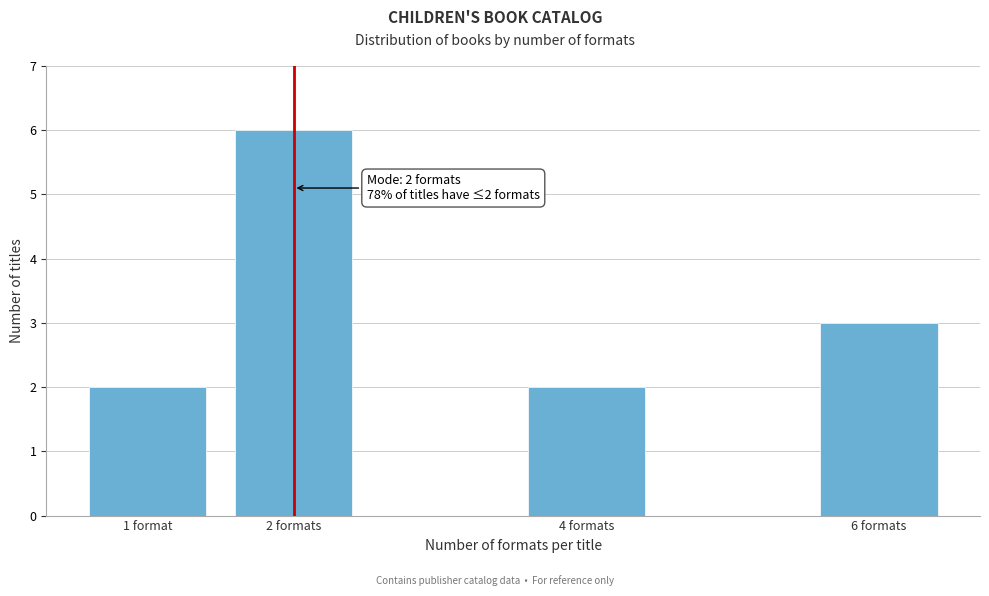

Reading right to left, transcribe all the data shown in this chart.

3	2	6	2